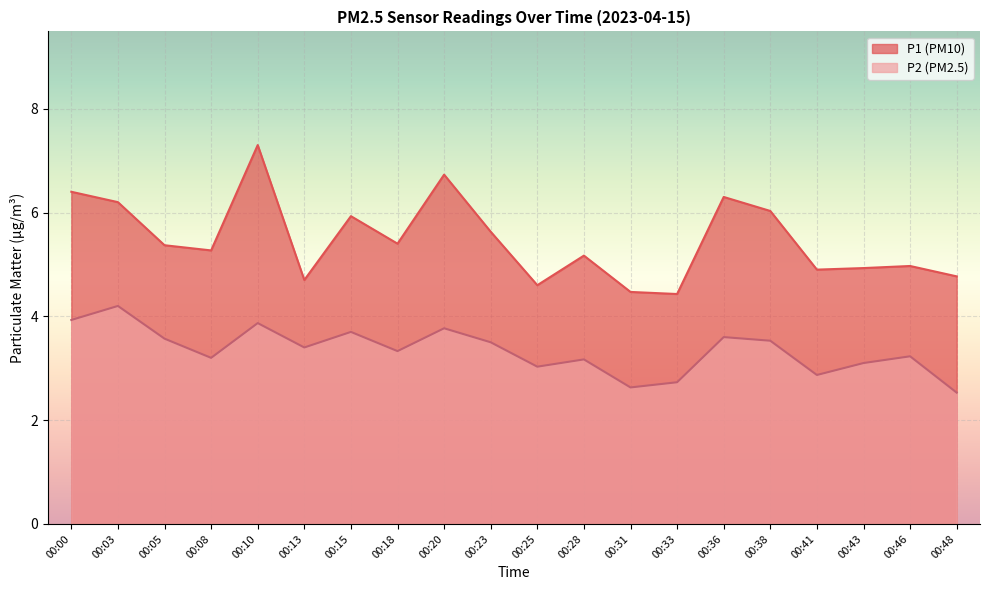

How many data points in P1 are less than 5?

8